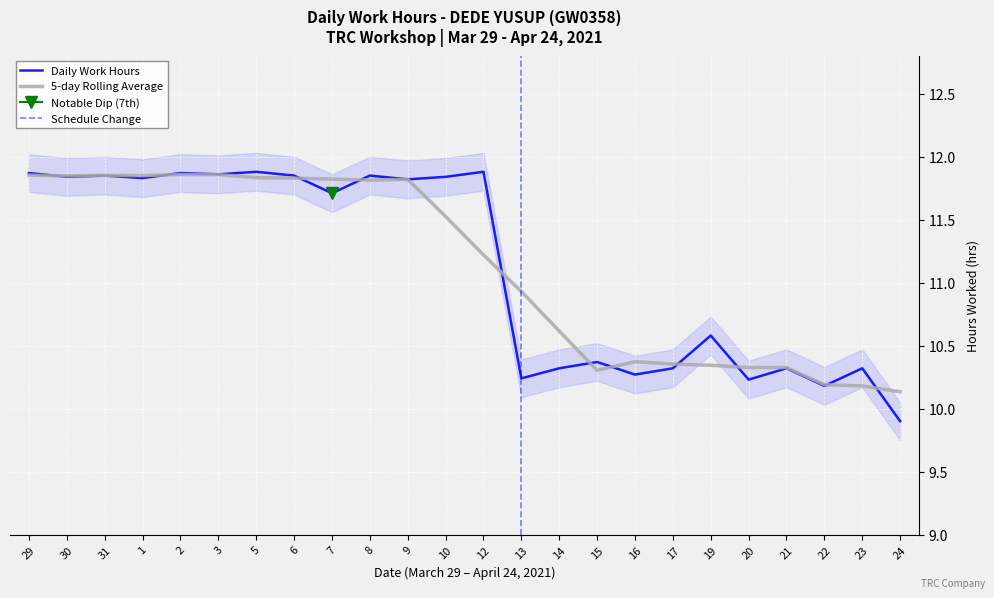

Where does the Daily Work Hours series first go above 11?

29